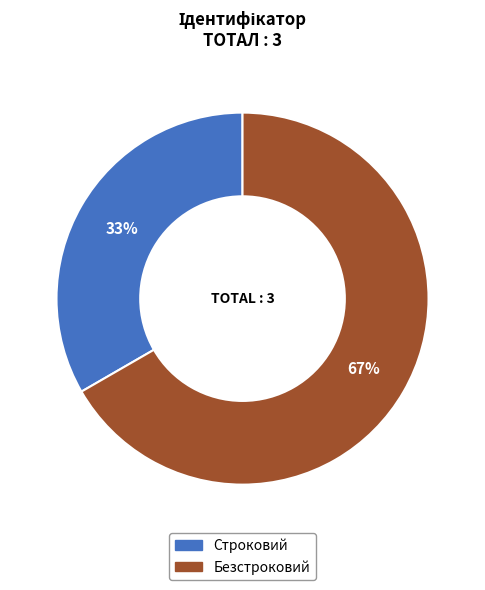

Count the number of slices in the pie.

2